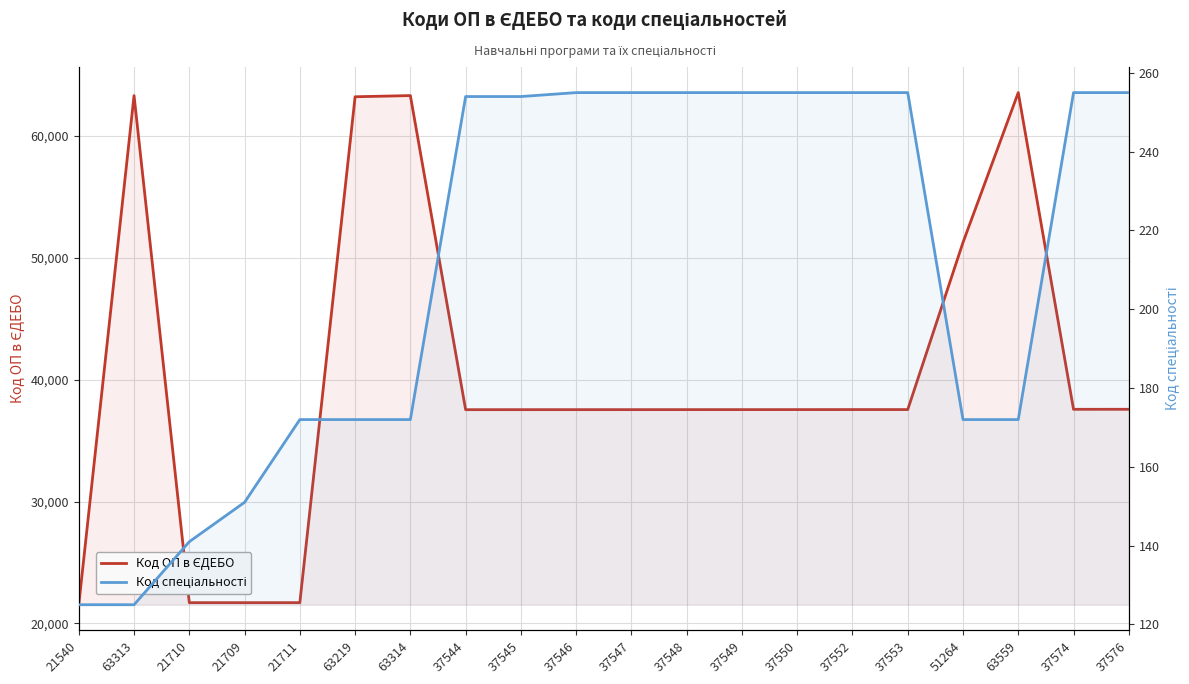

Rank the series by their average value, from highest to lowest.

Код ОП в ЄДЕБО, Код спеціальності